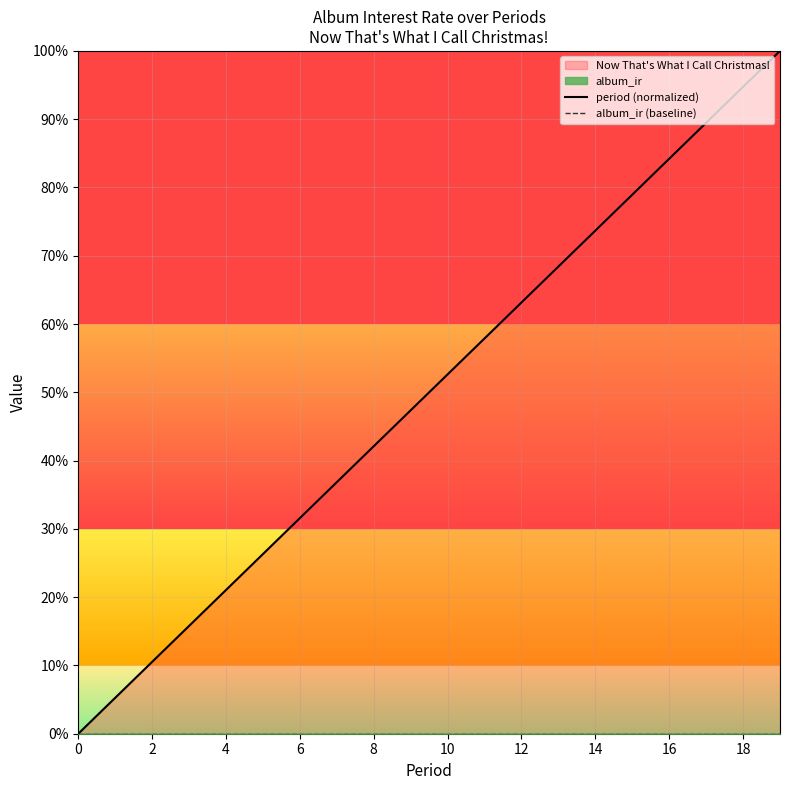

What is the difference between the highest and lowest values at 11?

0.6